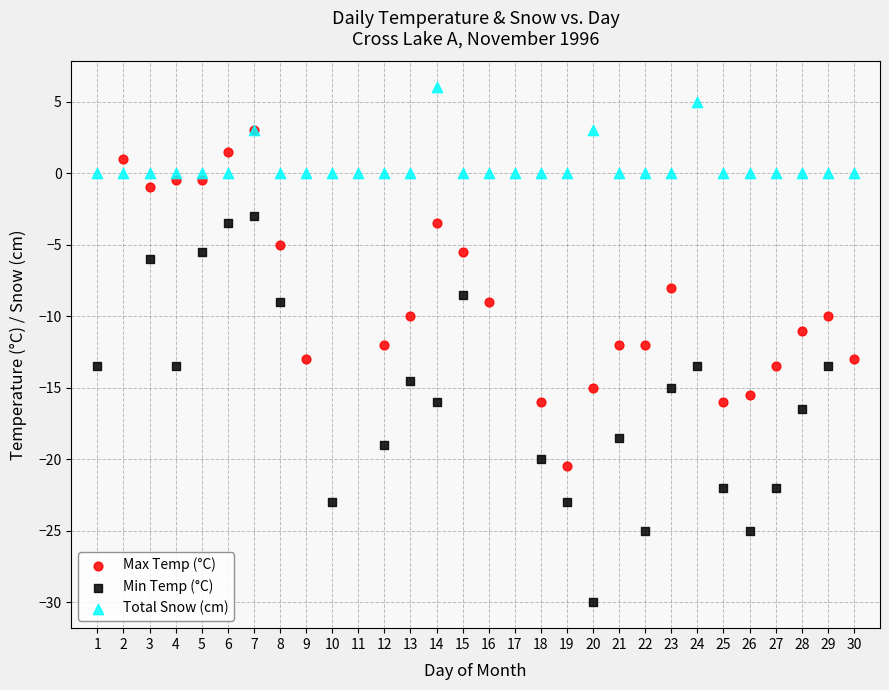

Which series contains the lowest Y value?

Min Temp (°C)